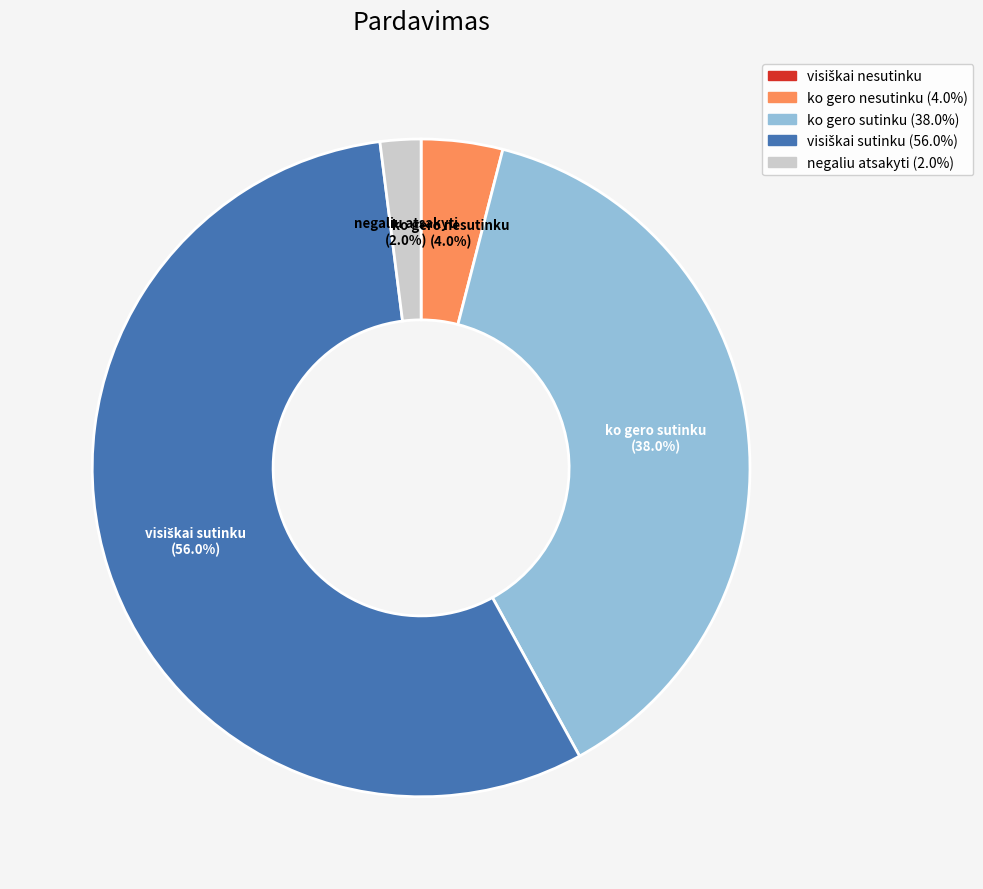

Is there a majority slice in this chart?

Yes